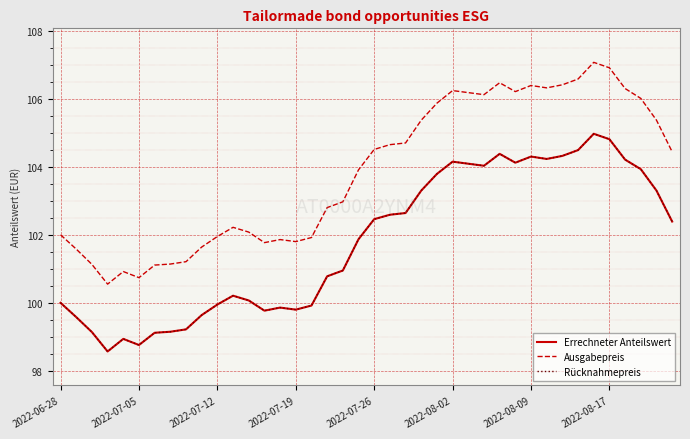

Does the chart have visible grid lines?

Yes